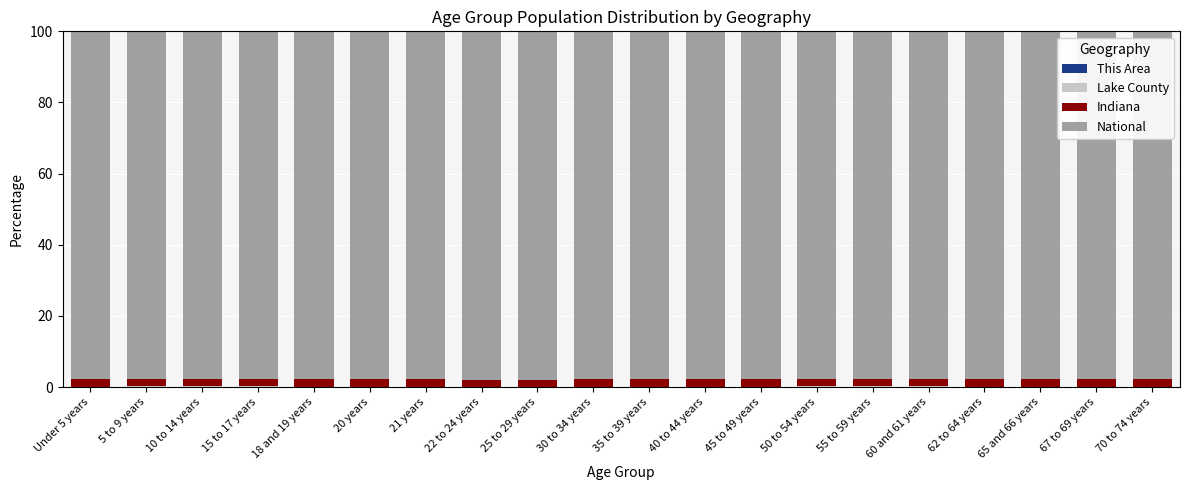

Are the bars grouped side by side (vs. stacked)?

No